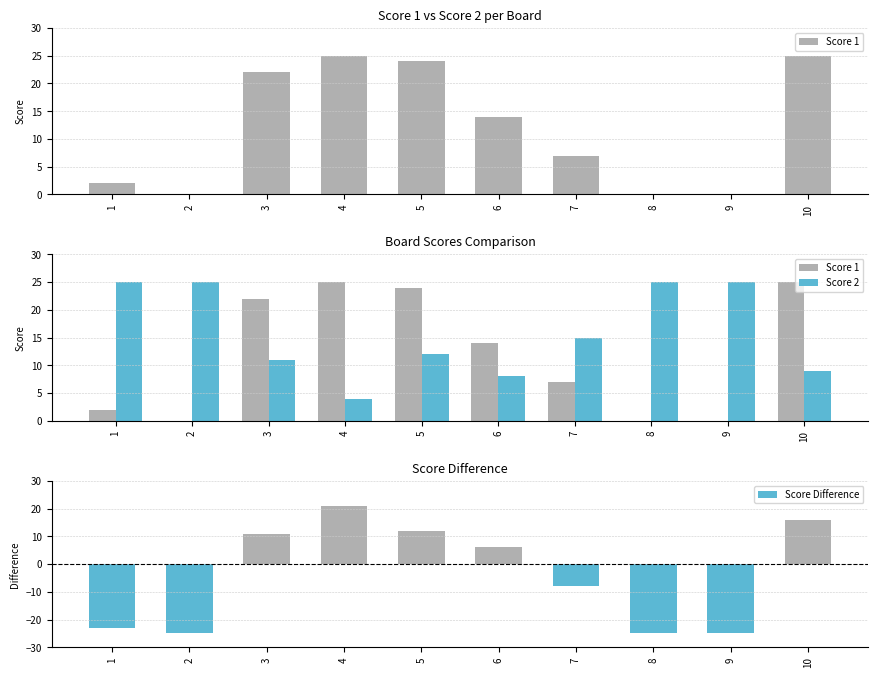

What is the difference between the maximum and minimum values in the Score Difference series?

46